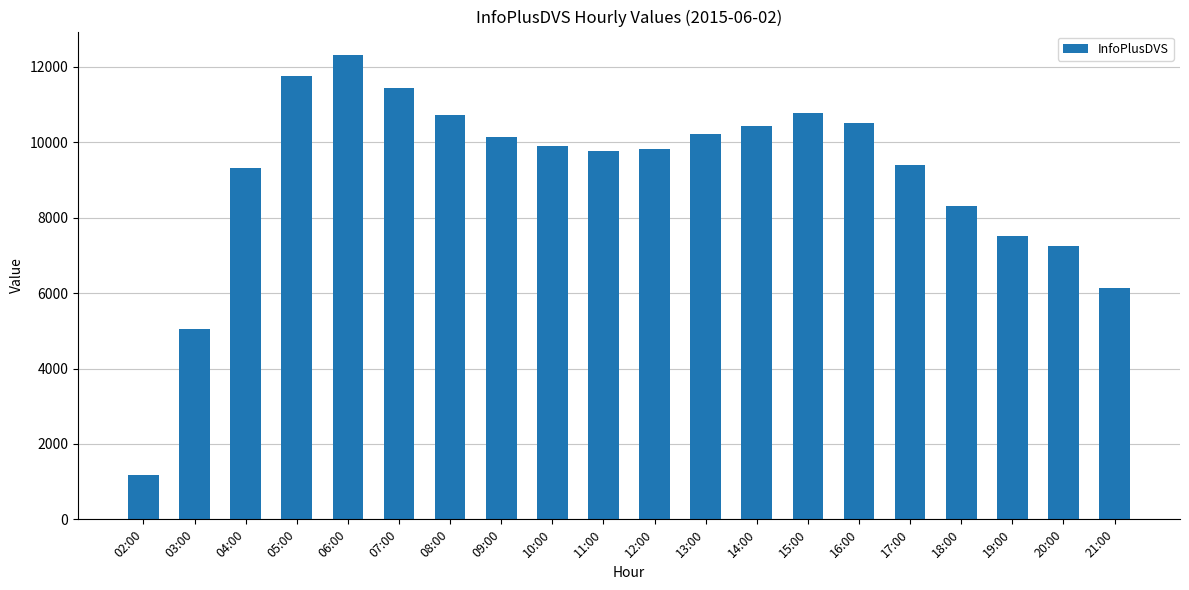

Where does the data first go above 9897?

05:00